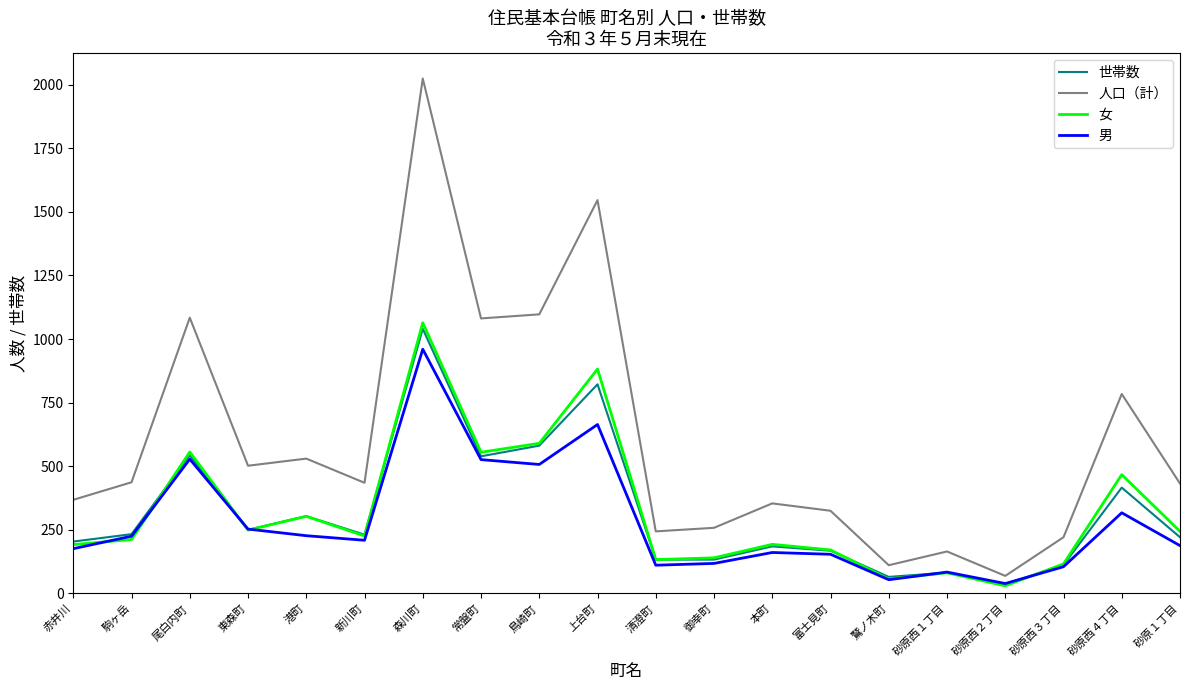

Which category has the lowest value across all series?

砂原西２丁目